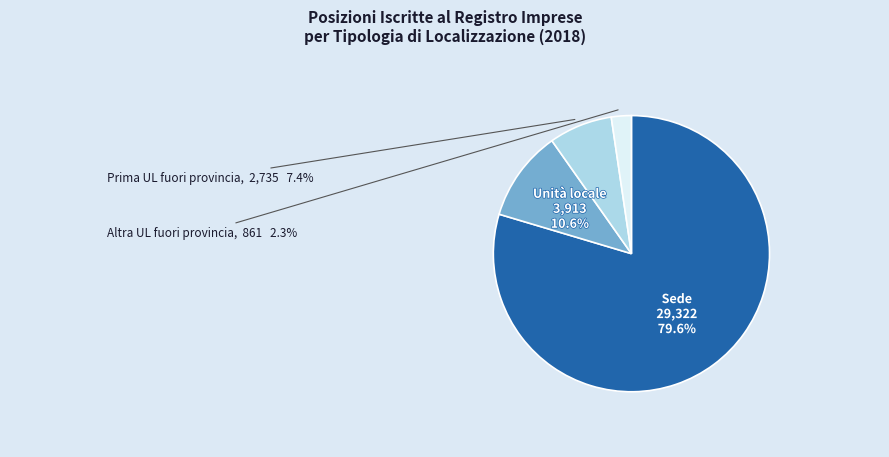

Is there a majority slice in this chart?

Yes